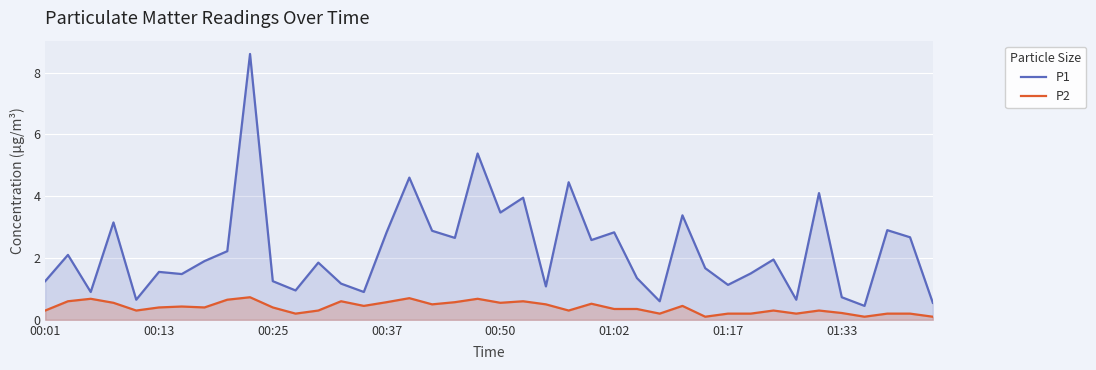

True or false: P1 and P2 cross at least once.

False